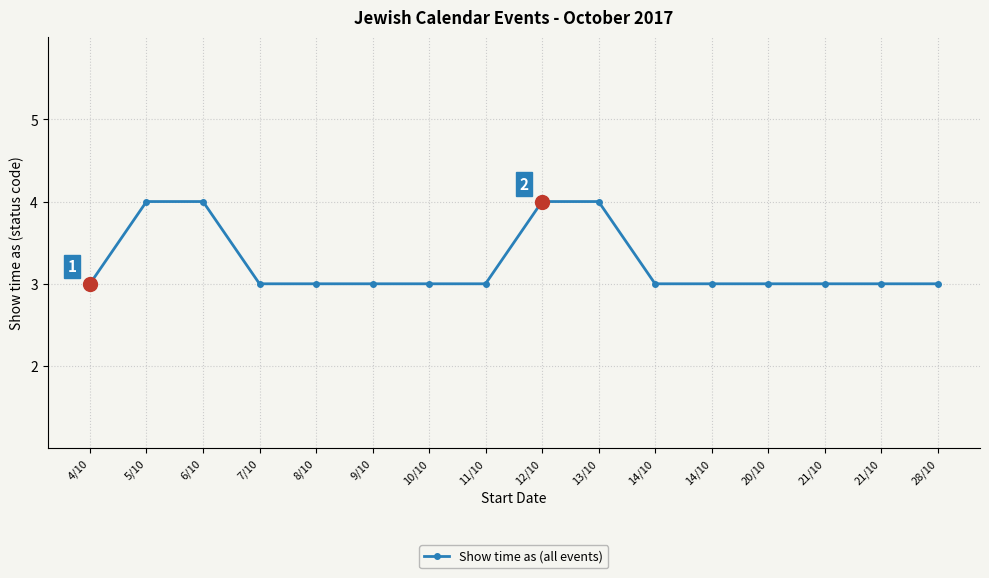

Does the chart have visible grid lines?

Yes